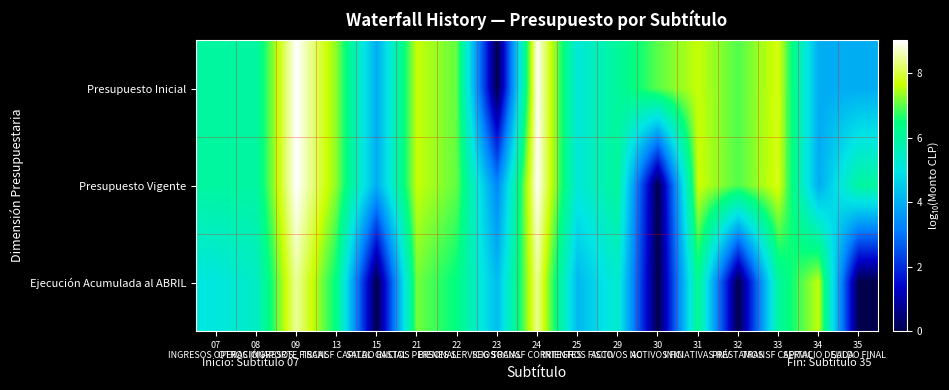

Rank the series at 21 GASTOS PERSONAL from lowest to highest value.

Ejecución Acumulada al ABRIL, Presupuesto Inicial, Presupuesto Vigente